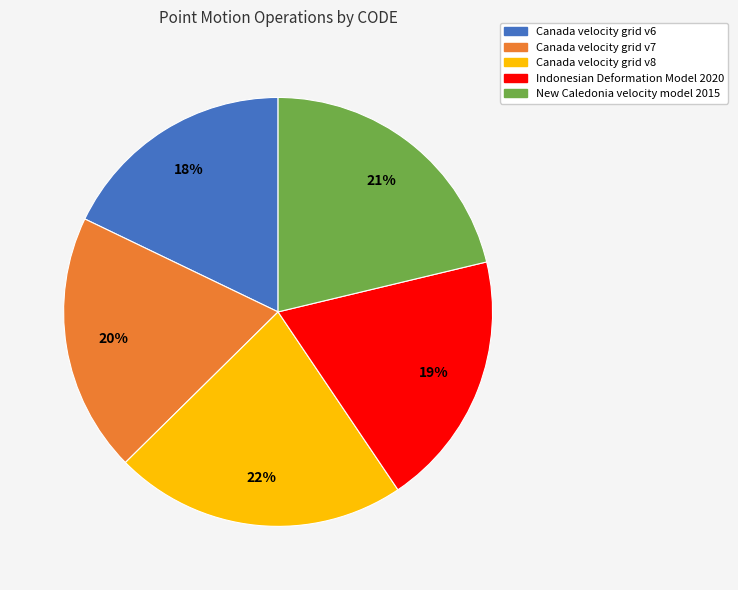

To the nearest percent, what is the average slice percentage?

20%